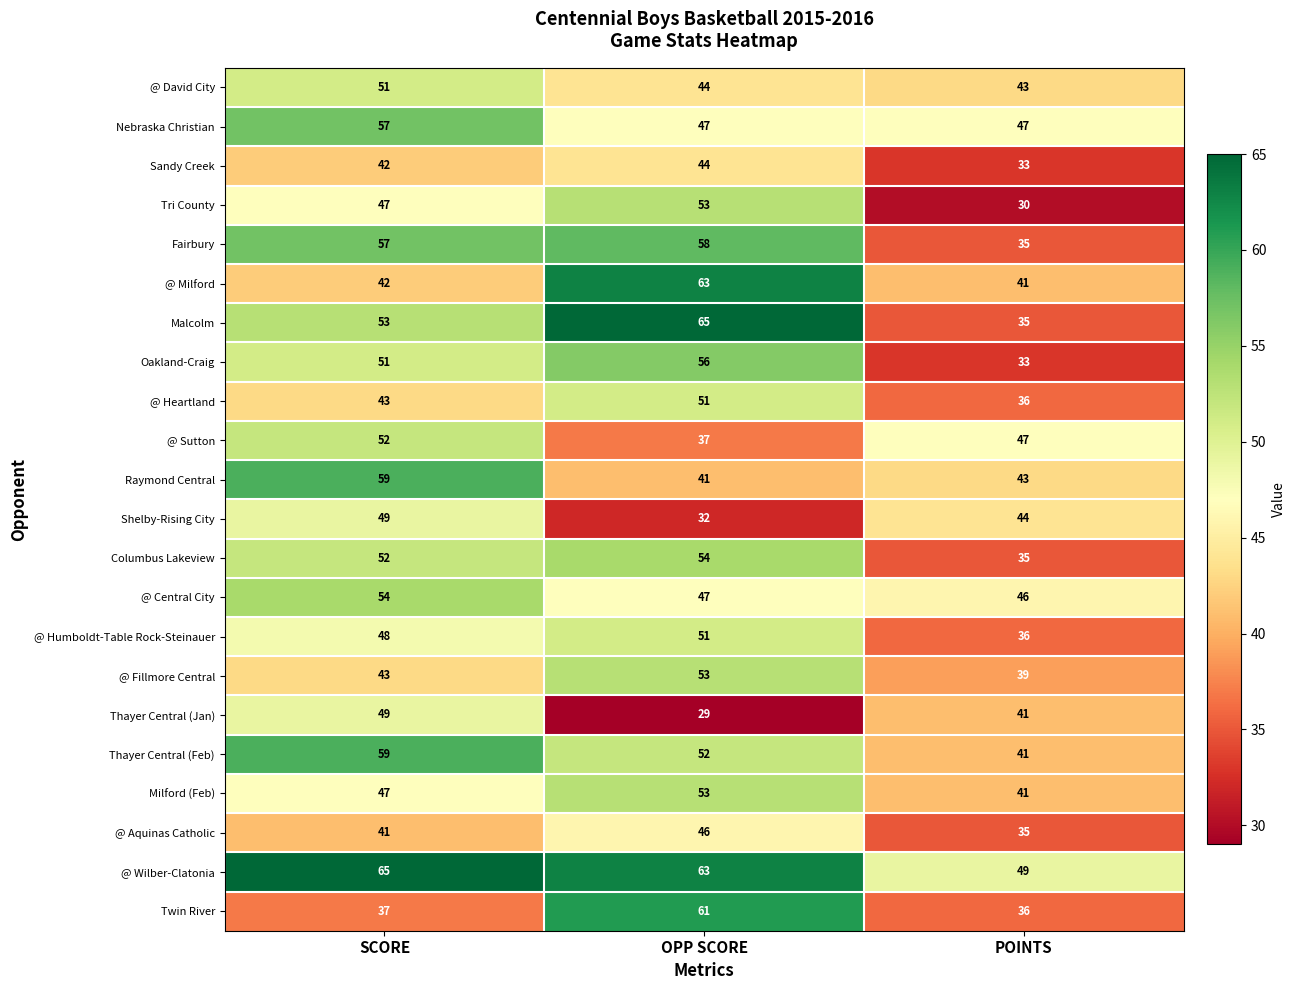

What is the approximate value of @ Central City at SCORE?

54